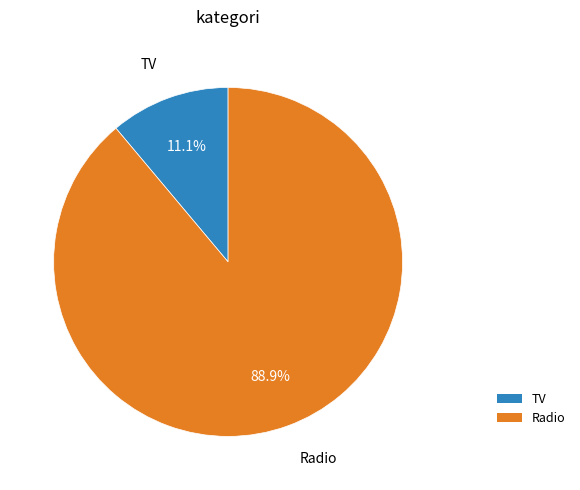

Which category accounts for the majority?

Radio